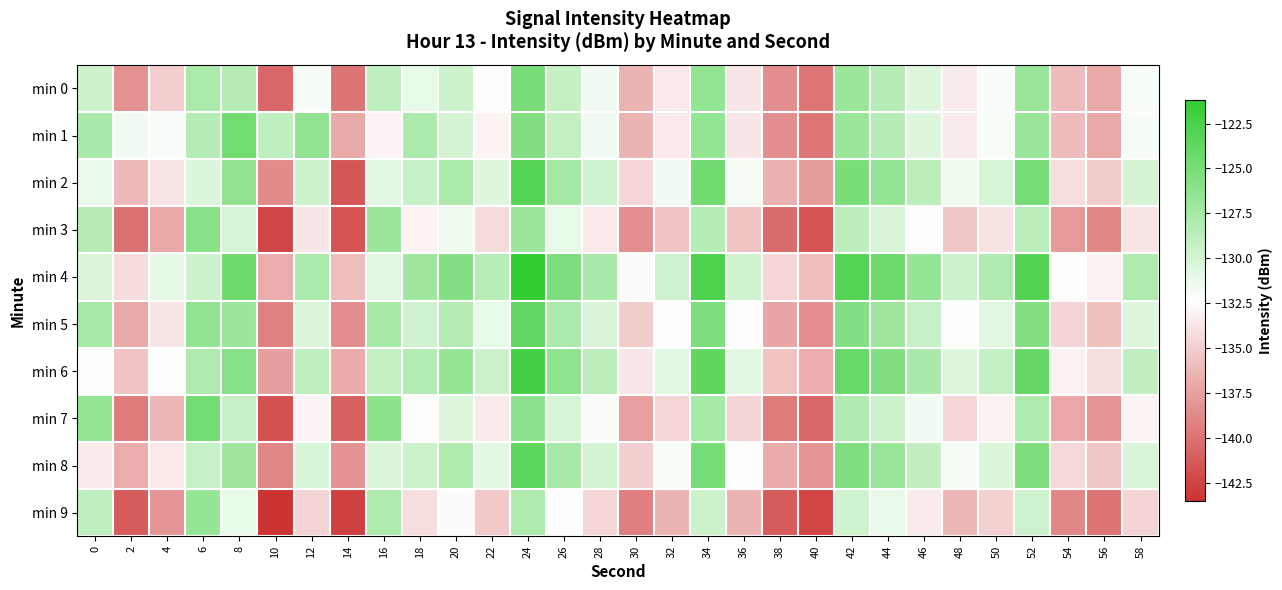

Rank the series at 30 from highest to lowest value.

min 4, min 6, min 2, min 8, min 5, min 0, min 1, min 7, min 3, min 9